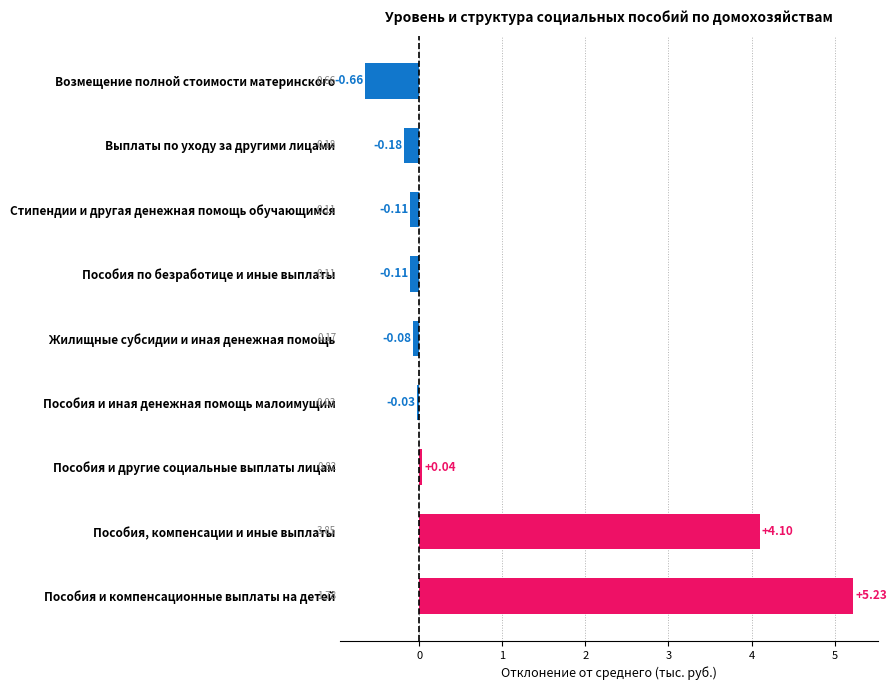

At which label is the value closest to 2?

Пособия и другие социальные выплаты лицам